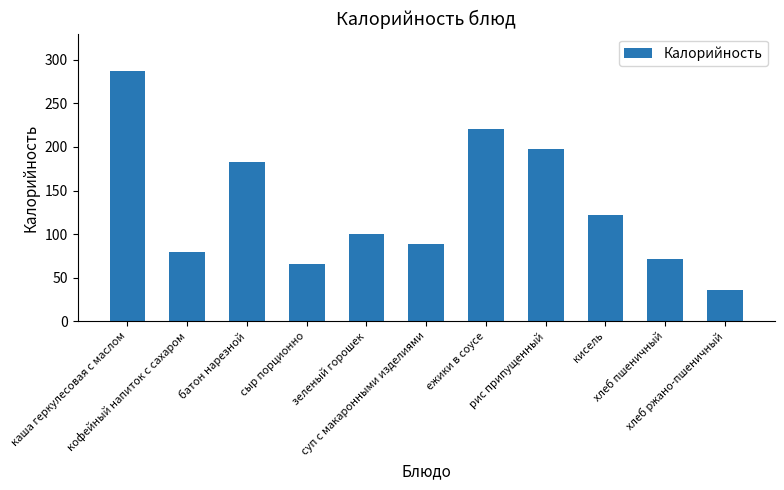

Reading left to right, transcribe all the data shown in this chart.

287	79	183	66	100	89	221	198	122	71	36